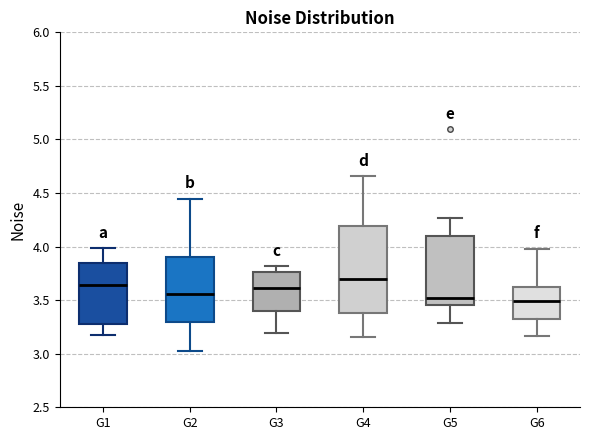

Comparing the boxes themselves (not the whiskers), which one is the tallest?

G4